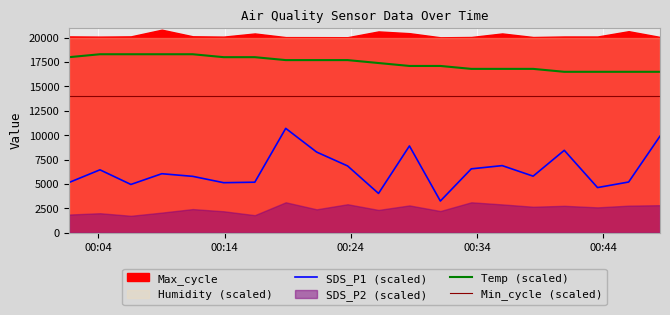

True or false: Temp (scaled) and Min_cycle (scaled) cross at least once.

False